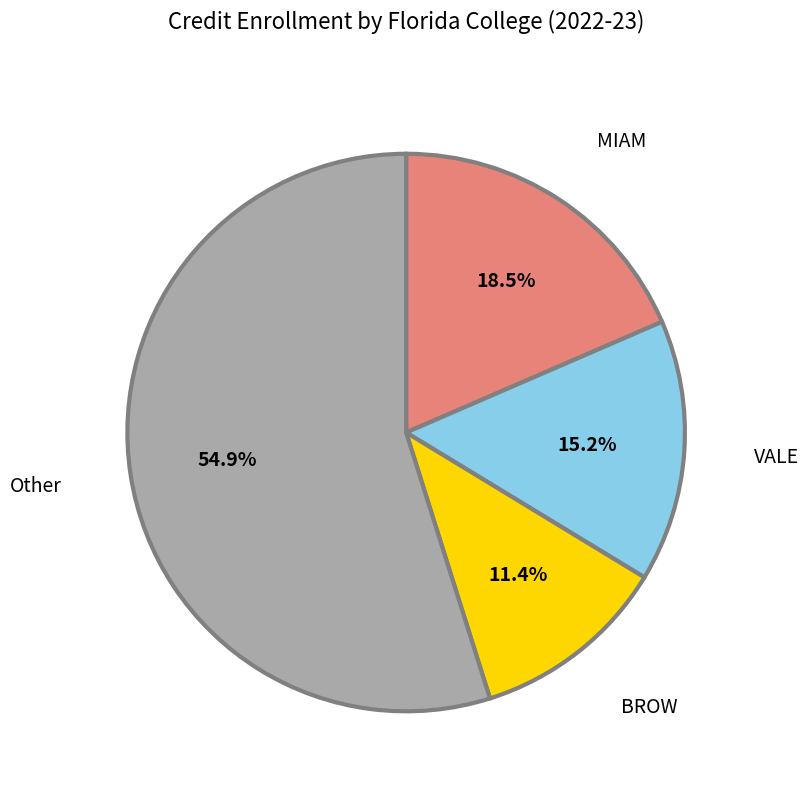

What is the smallest slice in the pie chart?

BROW